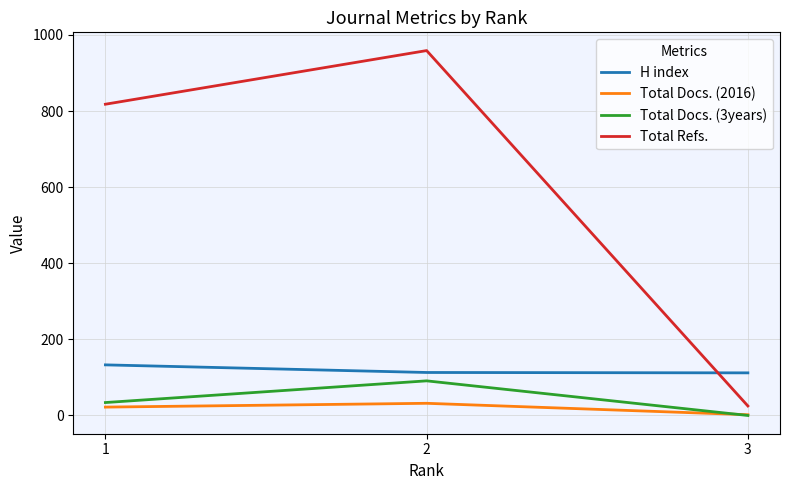

Is the value of Total Refs. at 2 greater than the value of Total Docs. (2016) at 2?

Yes